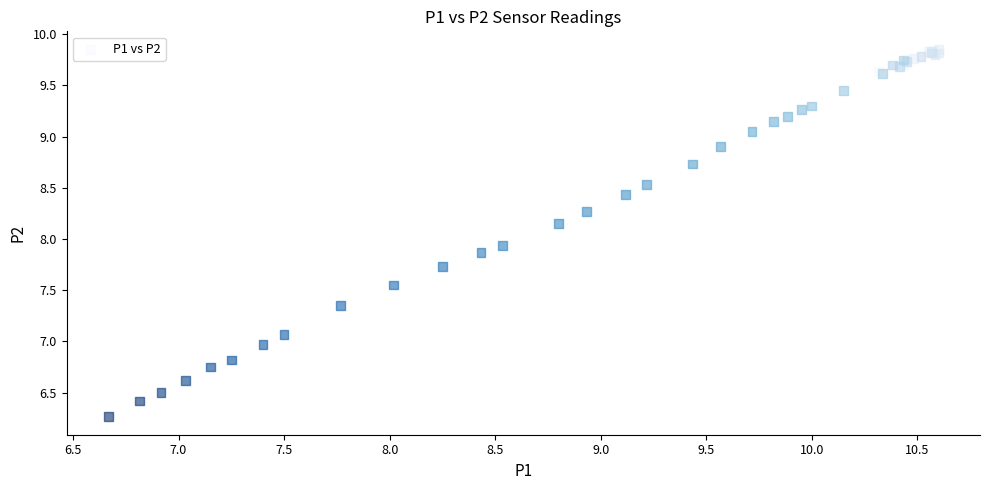

What Y value in the scatter plot is closest to 8?

7.9